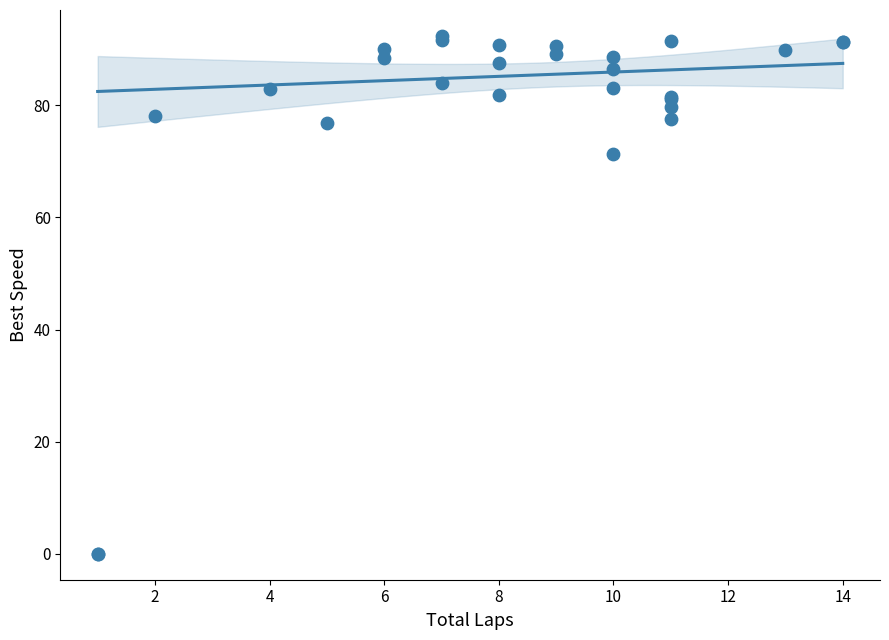

What Y value in the scatter plot is closest to 46?

71.3